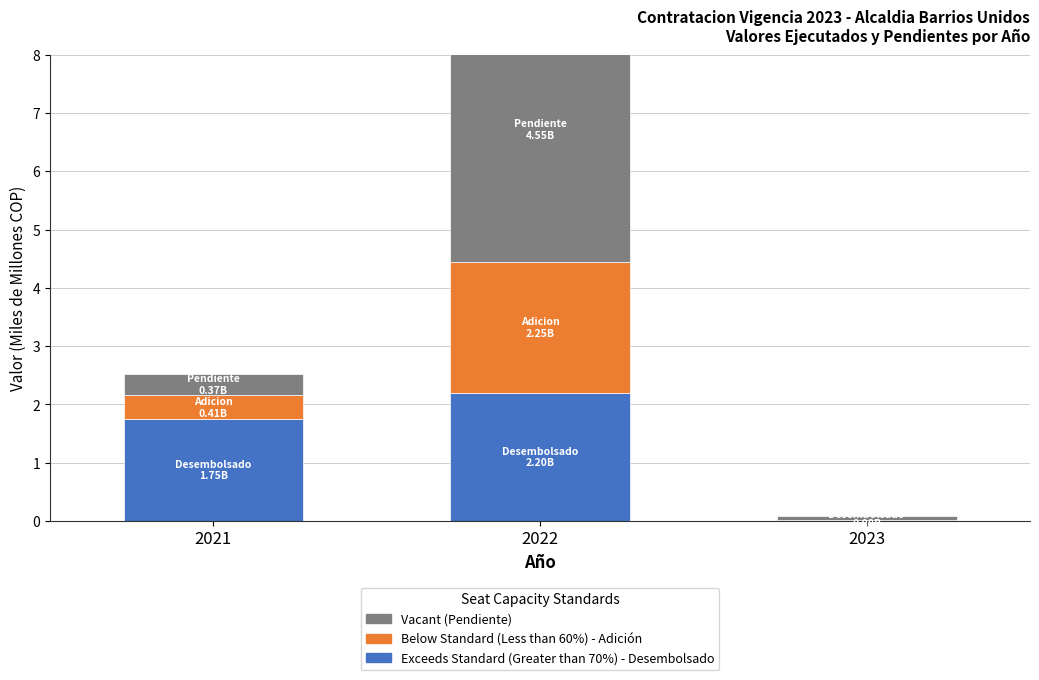

What is the approximate value of Vacant at 2023?

0.1